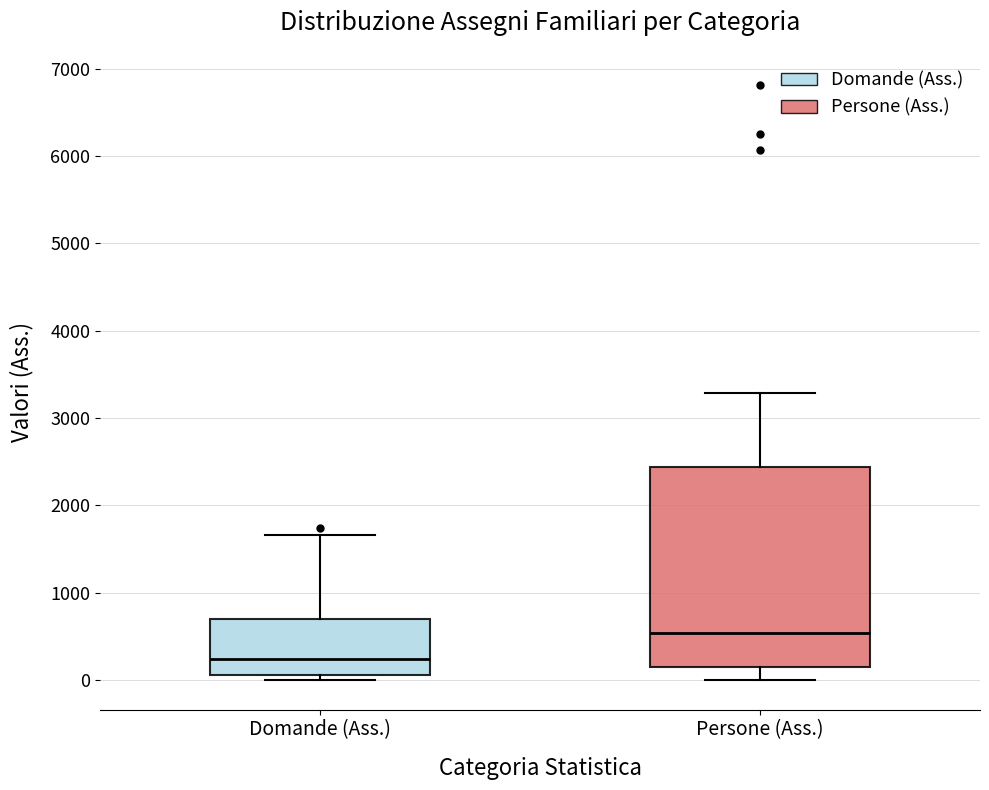

Reading left to right, transcribe this box plot: for each box, give where its median line is, the range the box spans, and where its two whiskers end, as read against the y-axis. The values are not printed on the chart, so give them approximately, as read against the axis.

Domande (Ass.): median 200, box 100 to 700, whiskers 0 to 1700
Persone (Ass.): median 500, box 100 to 2400, whiskers 0 to 3300